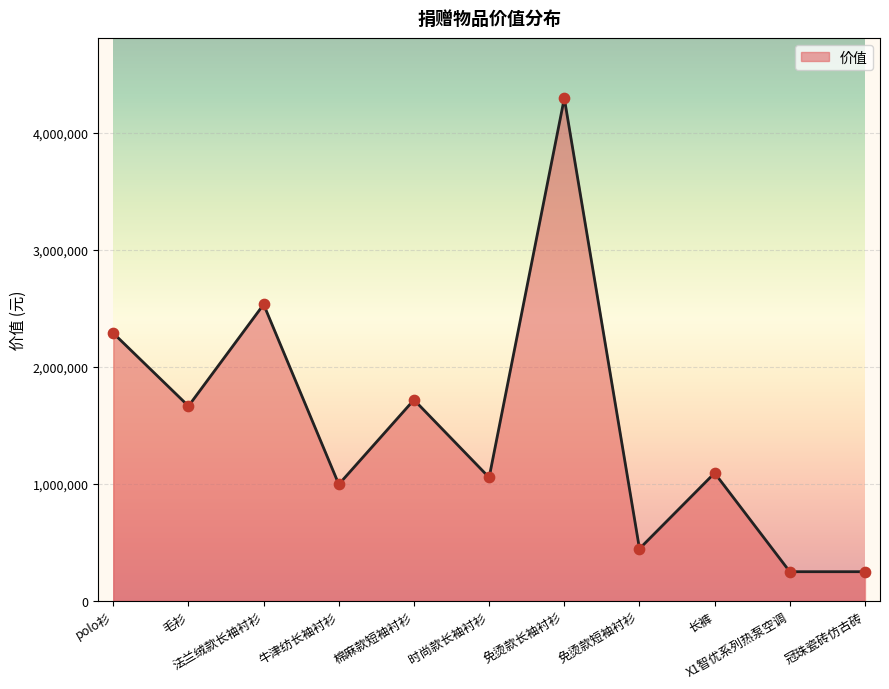

What is the change in value from 法兰绒款长袖衬衫 to 棉麻款短袖衬衫?

-815184